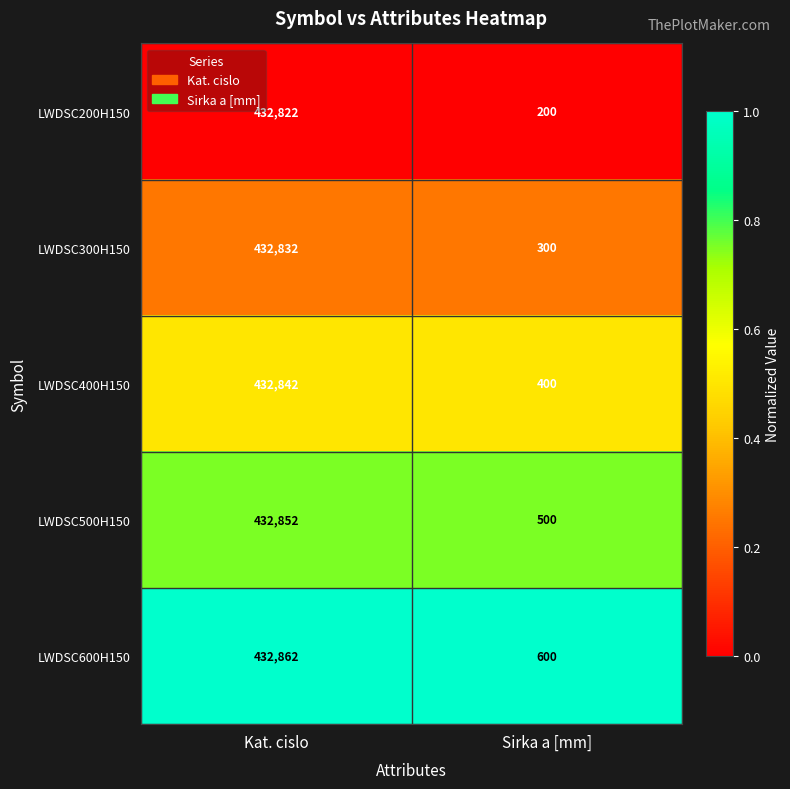

Which series has the widest spread of values?

LWDSC200H150